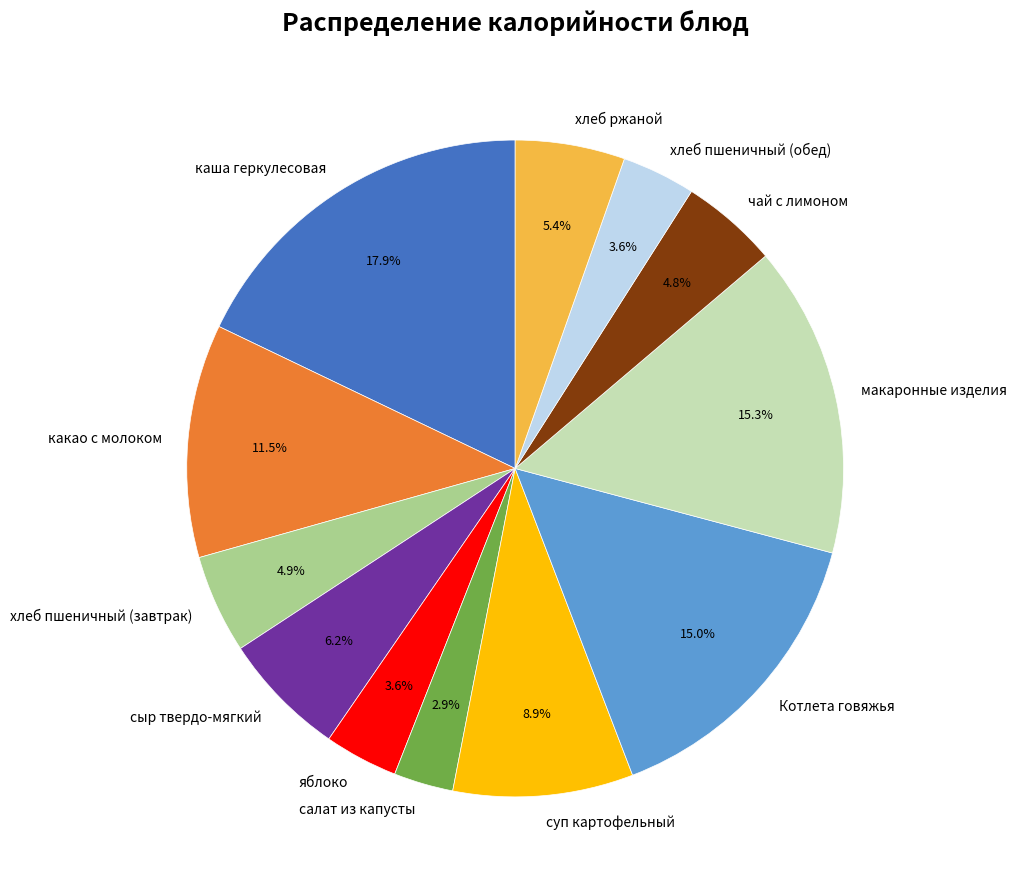

Which has a higher value, каша геркулесовая or сыр твердо-мягкий?

каша геркулесовая